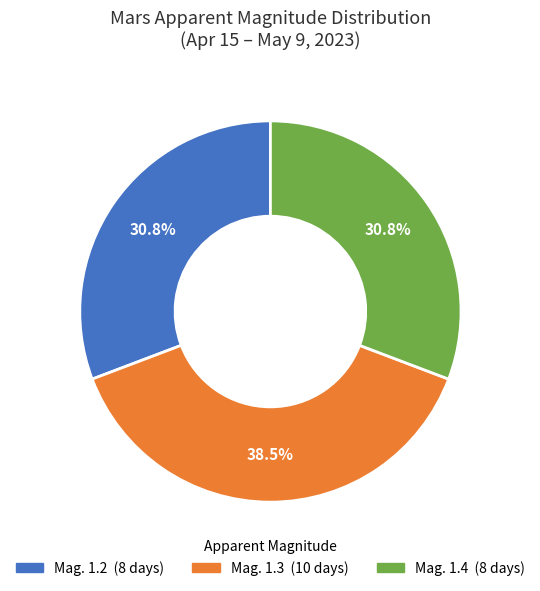

Does Mag. 1.3 represent more than half of the total?

No